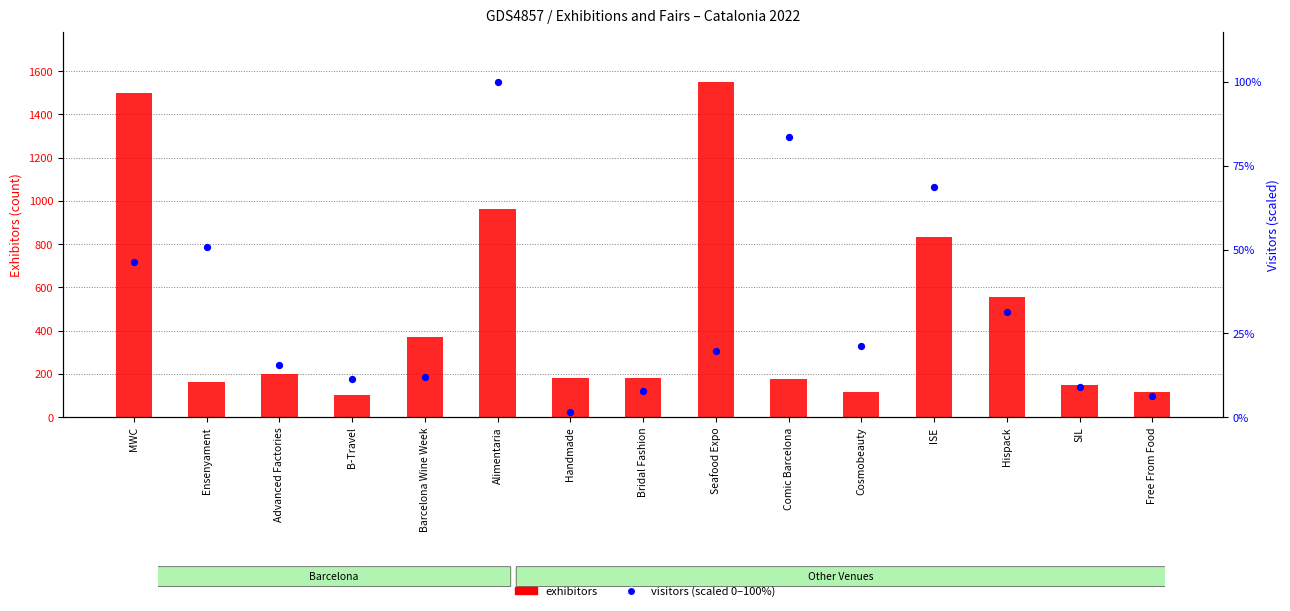

What are all the series names shown in the legend?

exhibitors, visitors (scaled 0-100)